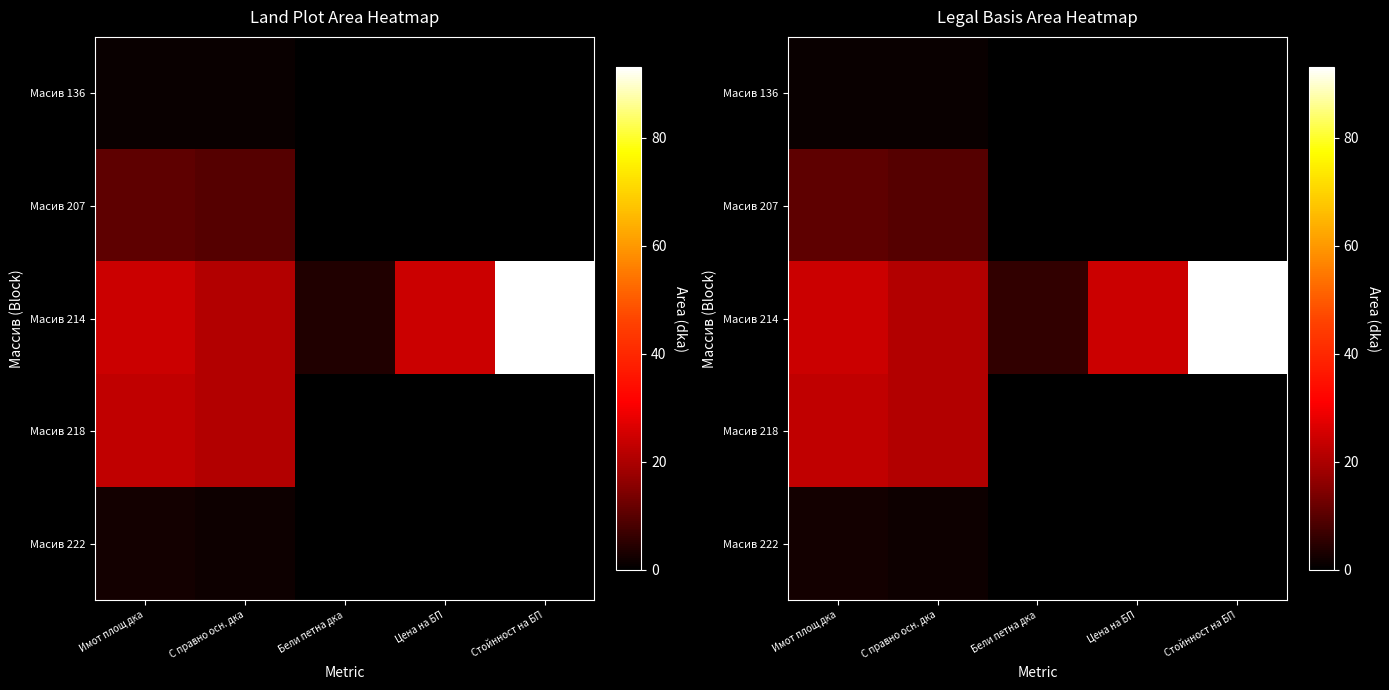

The value of Масив 207 at Имот площ дка is 10.7. True or false?

True